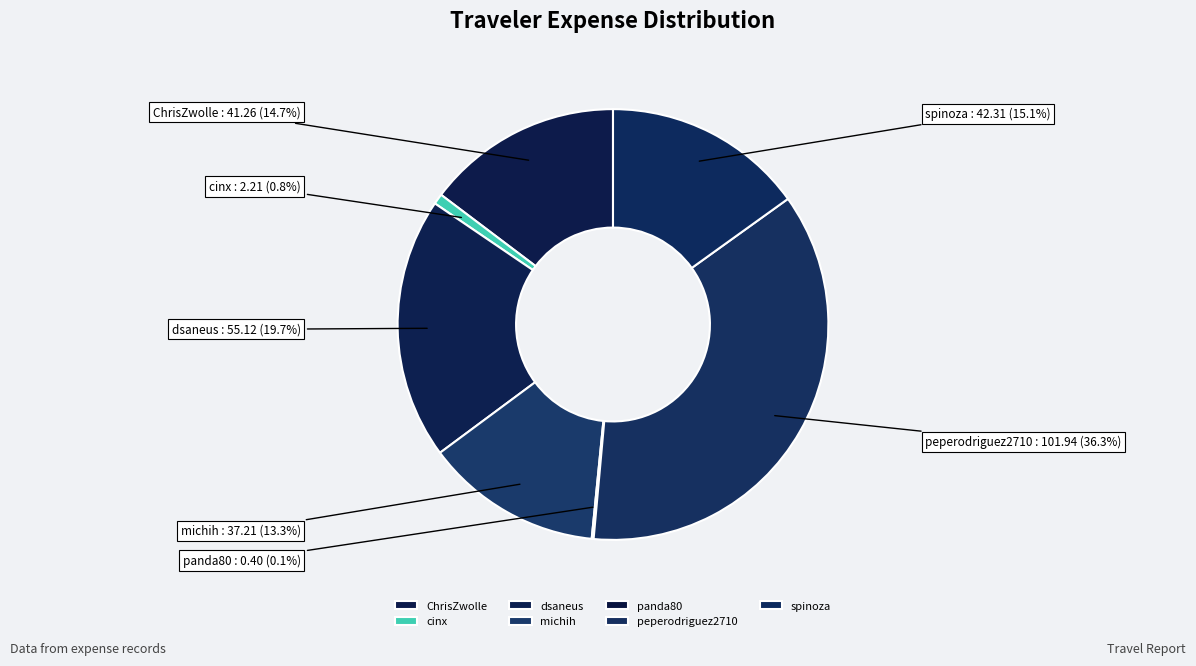

Is there a majority slice in this chart?

No